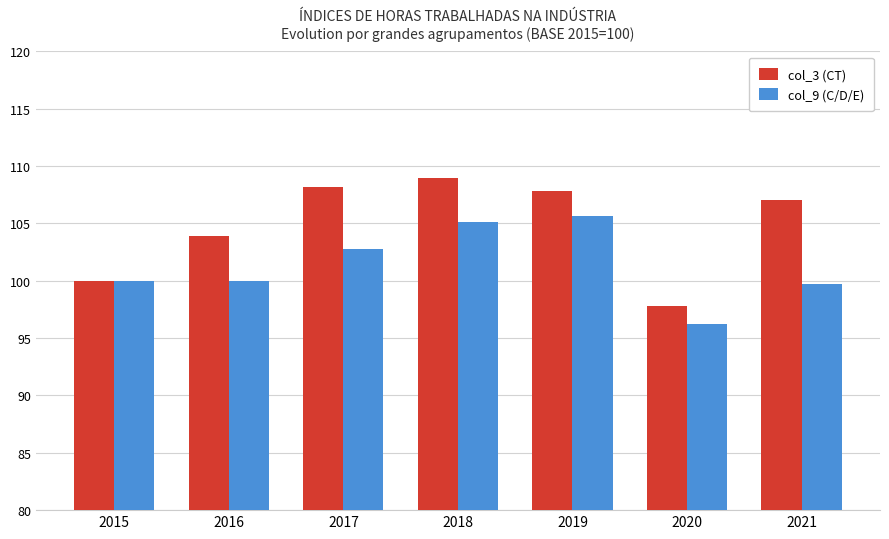

How many series are shown in this chart?

2